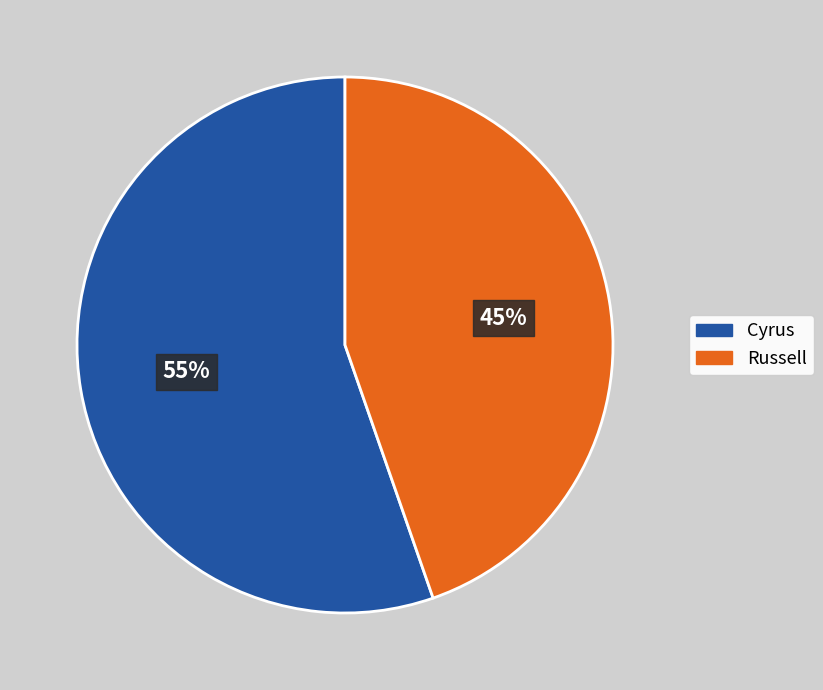

Combined, do Cyrus and Russell account for over 50%?

Yes